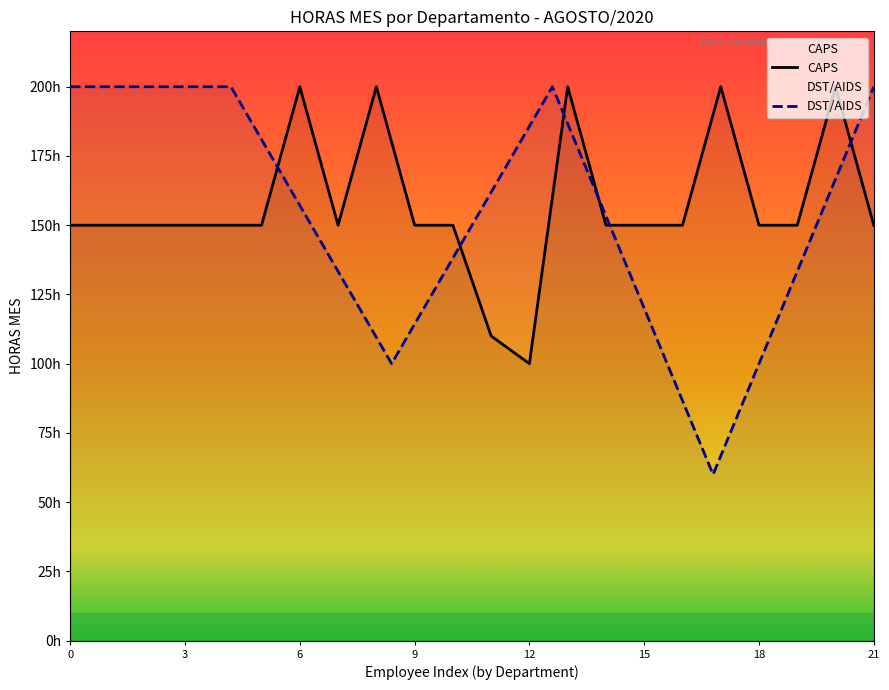

What is the maximum value shown in the chart?

200